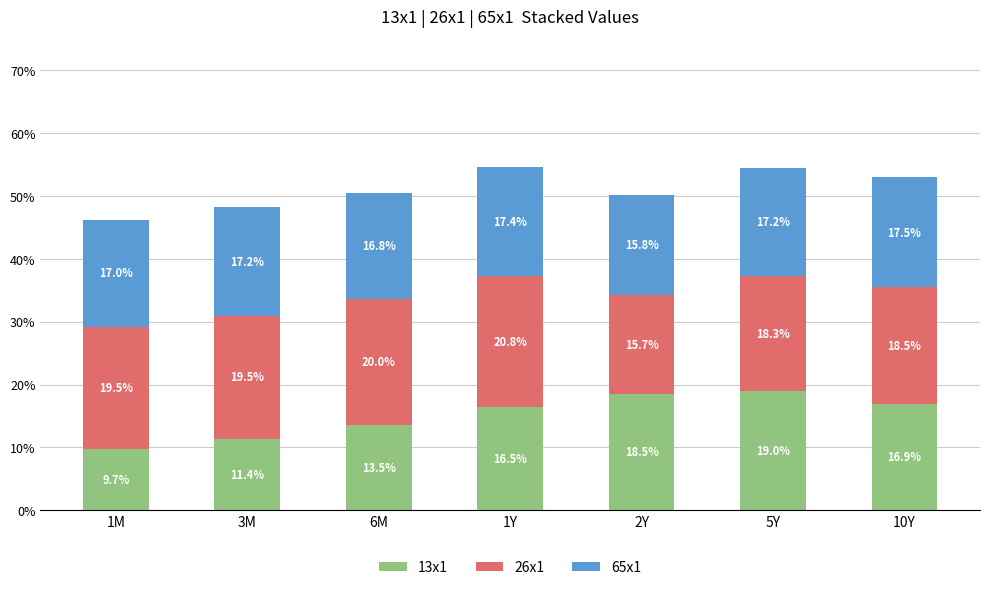

At which label does 13x1 reach its minimum?

1M